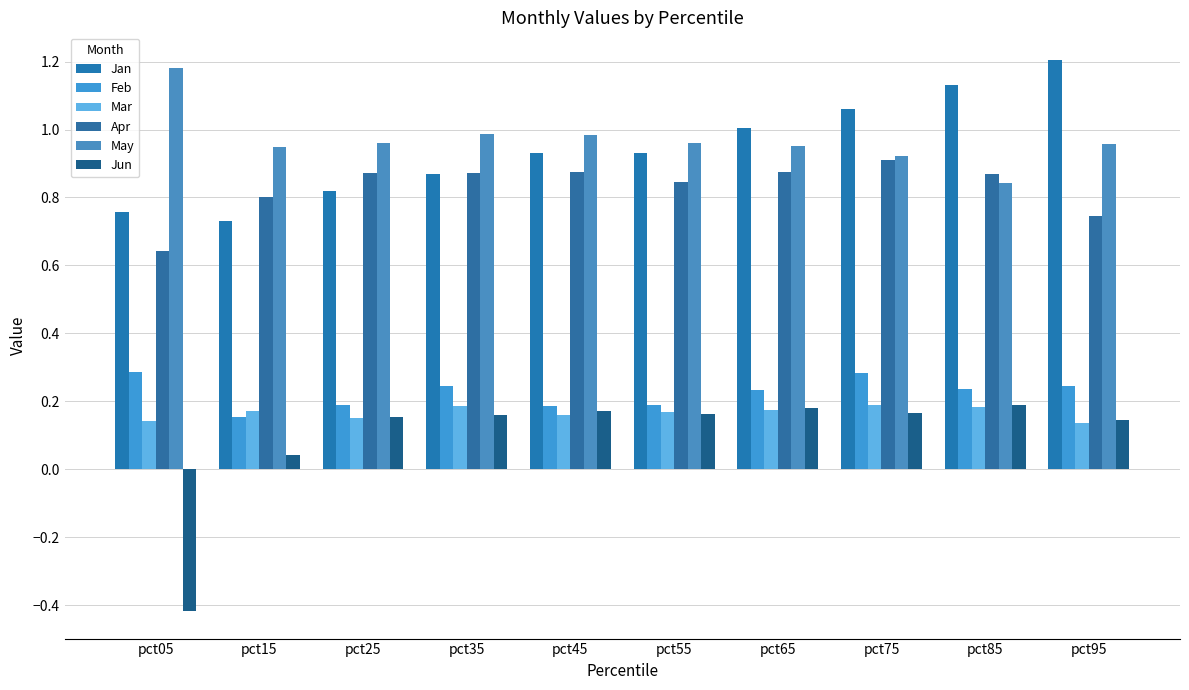

Are the bars grouped side by side (vs. stacked)?

Yes